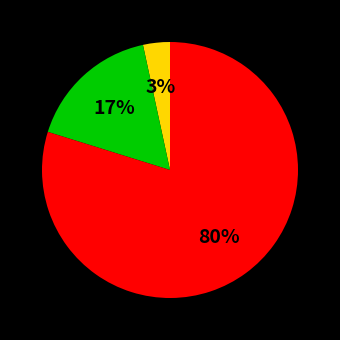

Does any single category account for the majority?

Yes